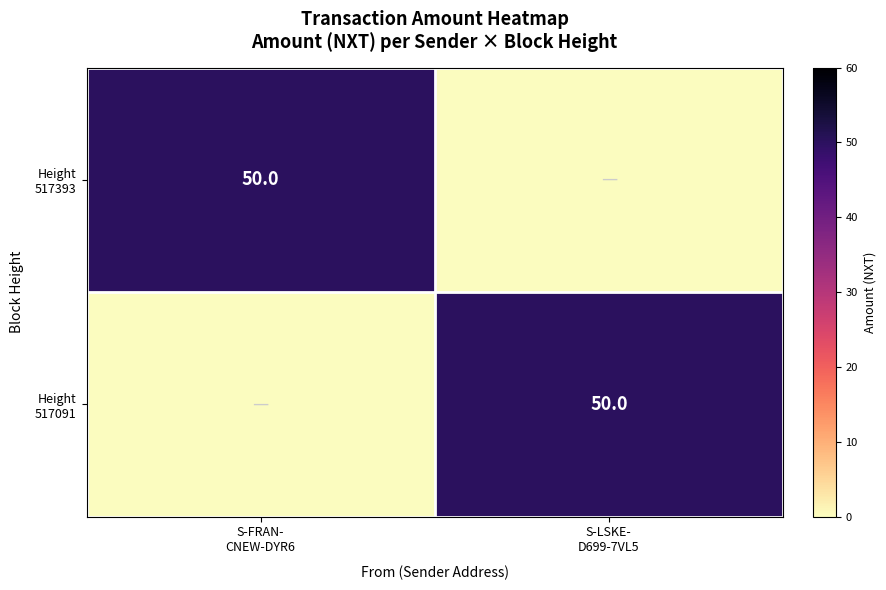

Which series changed the most between S-FRAN- CNEW-DYR6 and S-LSKE- D699-7VL5?

Height 517393